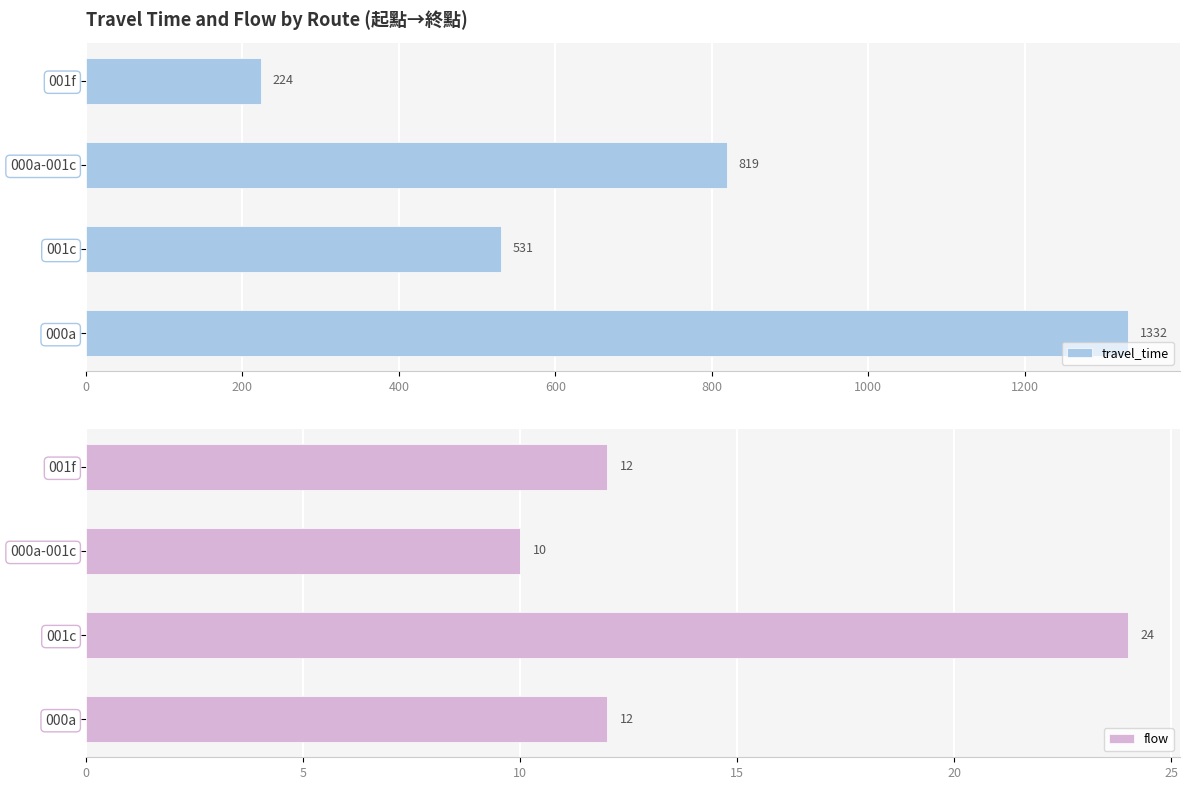

How many flow values are between 12 and 24?

3